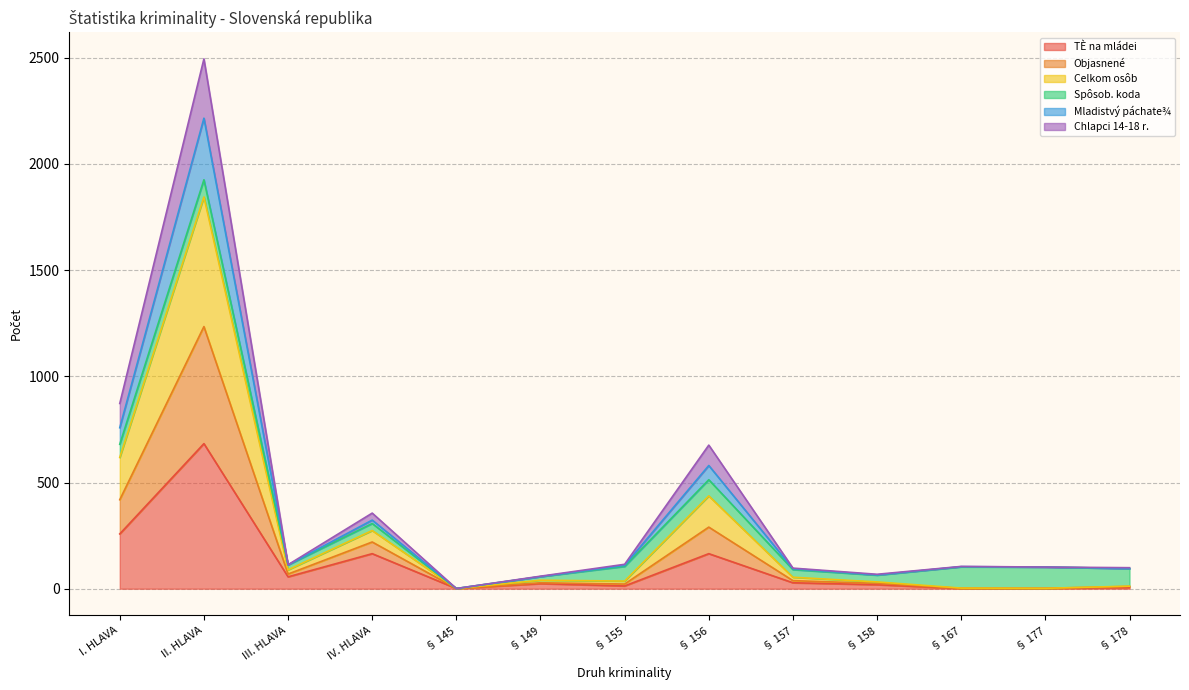

What is the total value across all series at I. HLAVA?

872